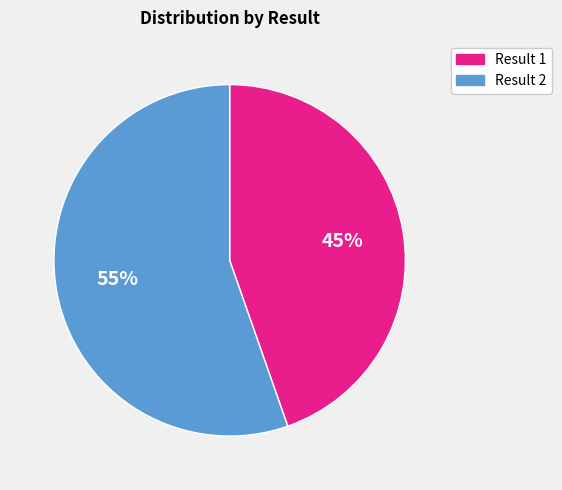

Which category accounts for the majority?

Result 2